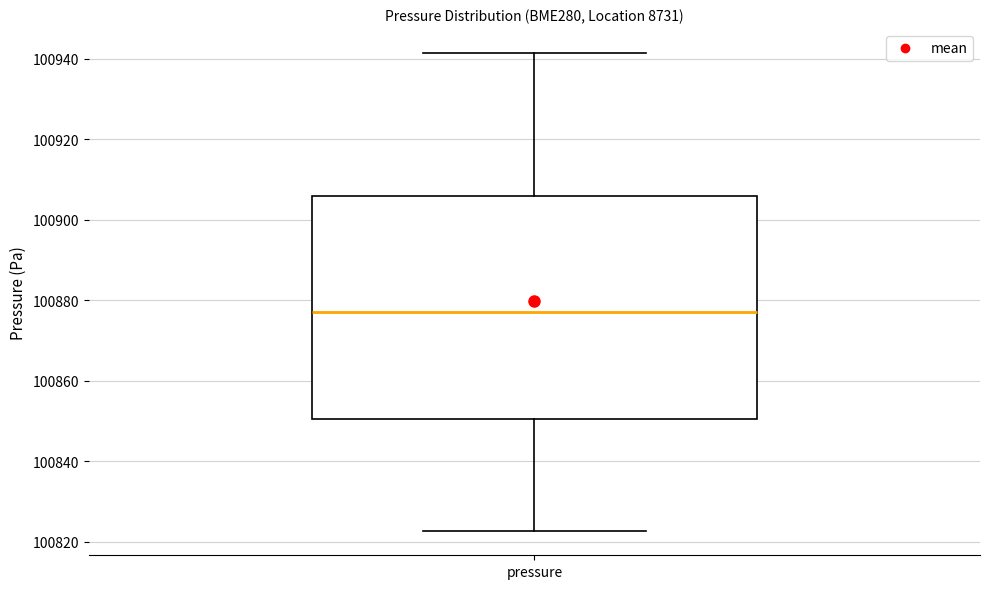

Read this box plot against the y-axis: the position of the median line, the range covered by the box, and the ends of both whiskers. The values are not printed on the chart, so give them approximately, as read against the axis.

median 100878, box 100850 to 100906, whiskers 100822 to 100942